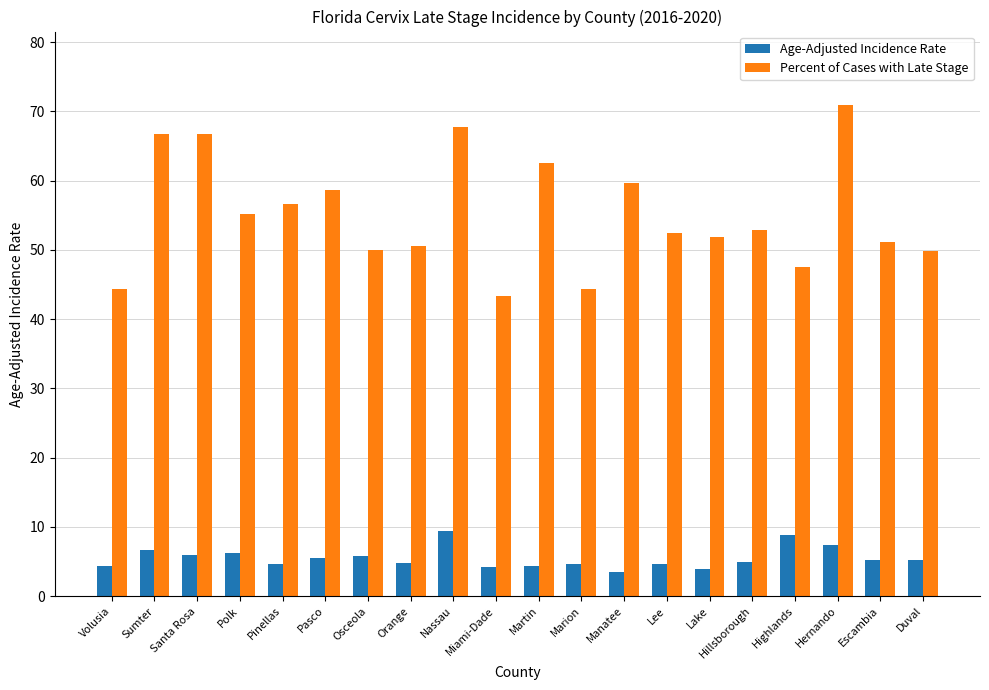

What is the minimum value shown in the chart?

3.5